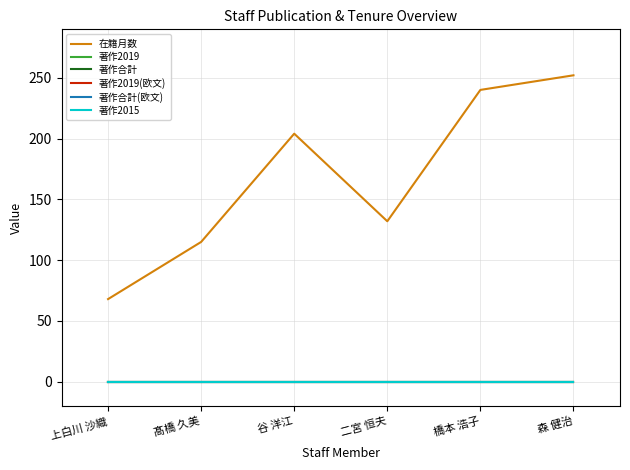

The 著作2019 series shows 0 at 髙橋 久美. True or false?

True